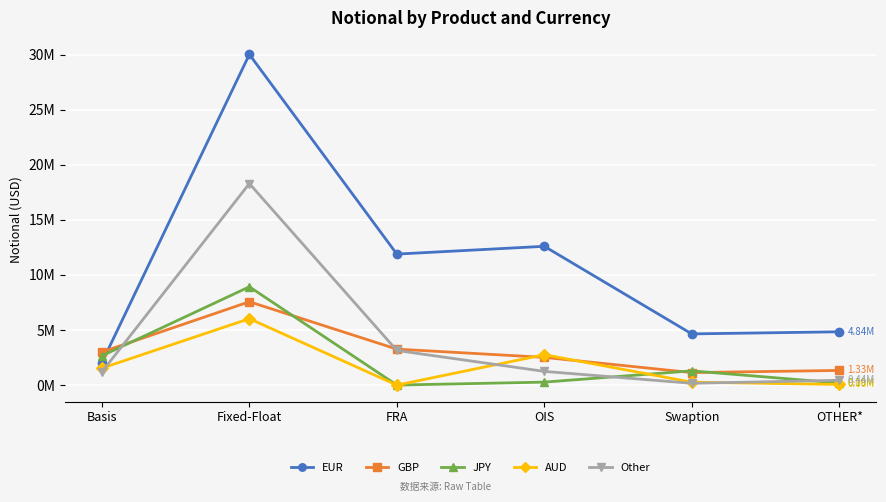

Does the chart have visible grid lines?

Yes